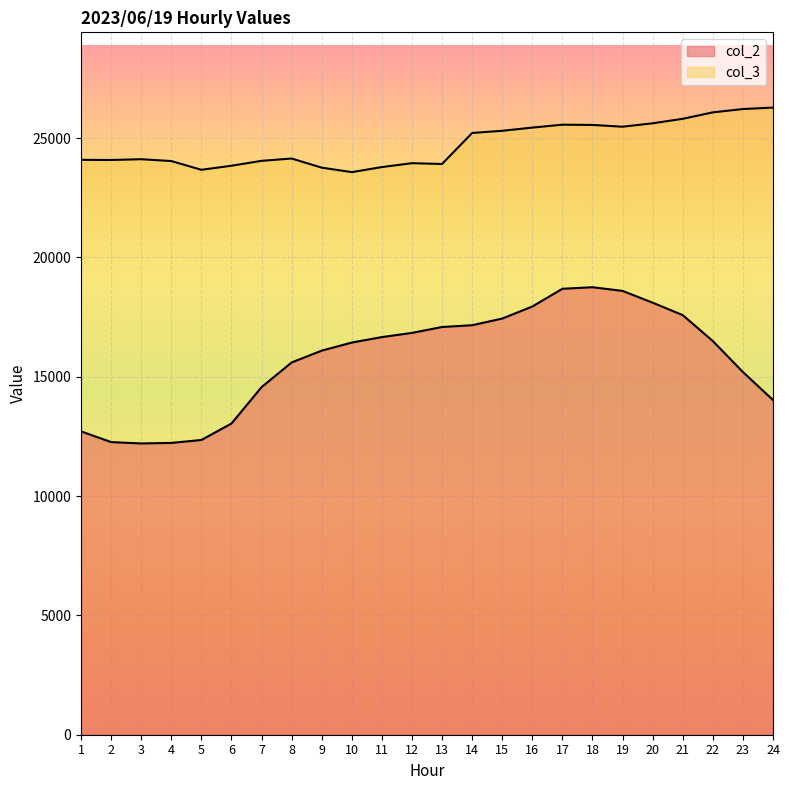

True or false: col_3 and col_2 cross at least once.

False